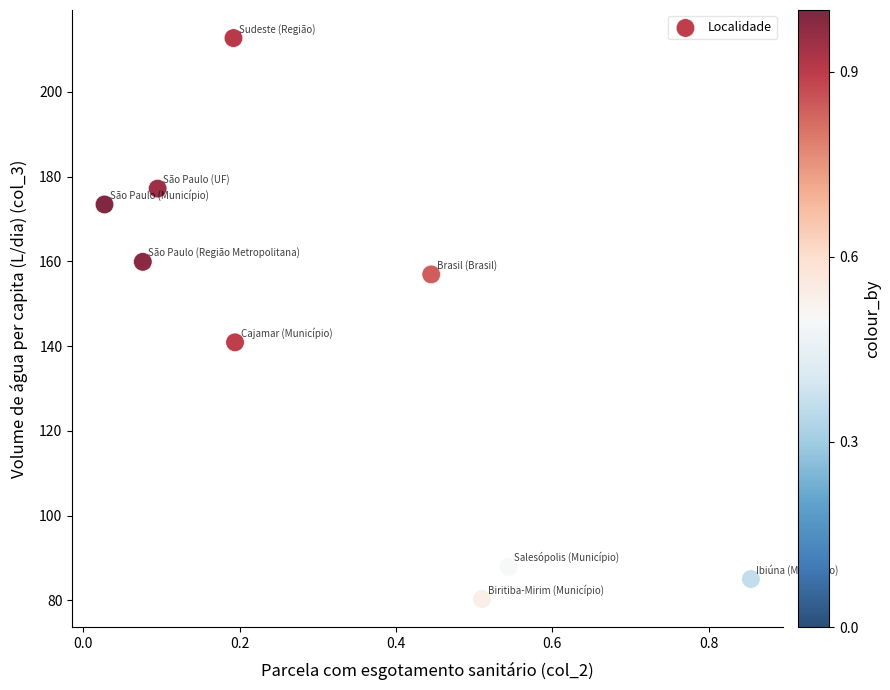

What Y value in the scatter plot is closest to 146?

140.9